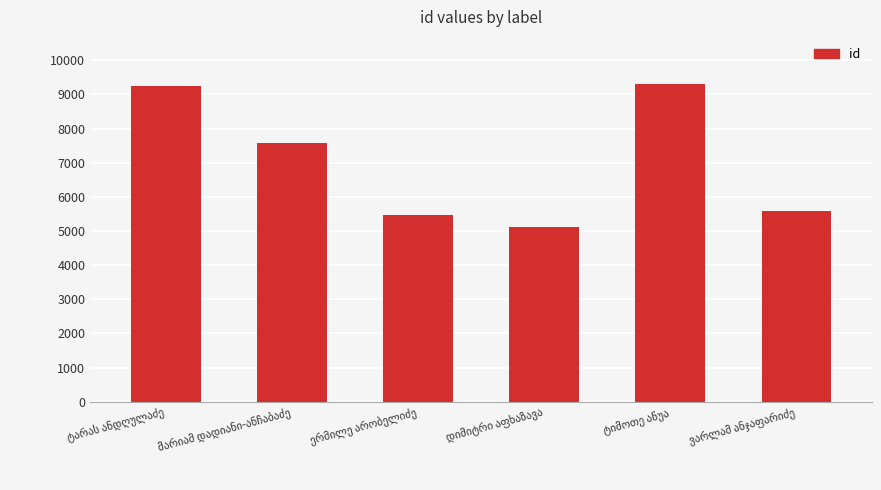

How many values are below 7564?

3